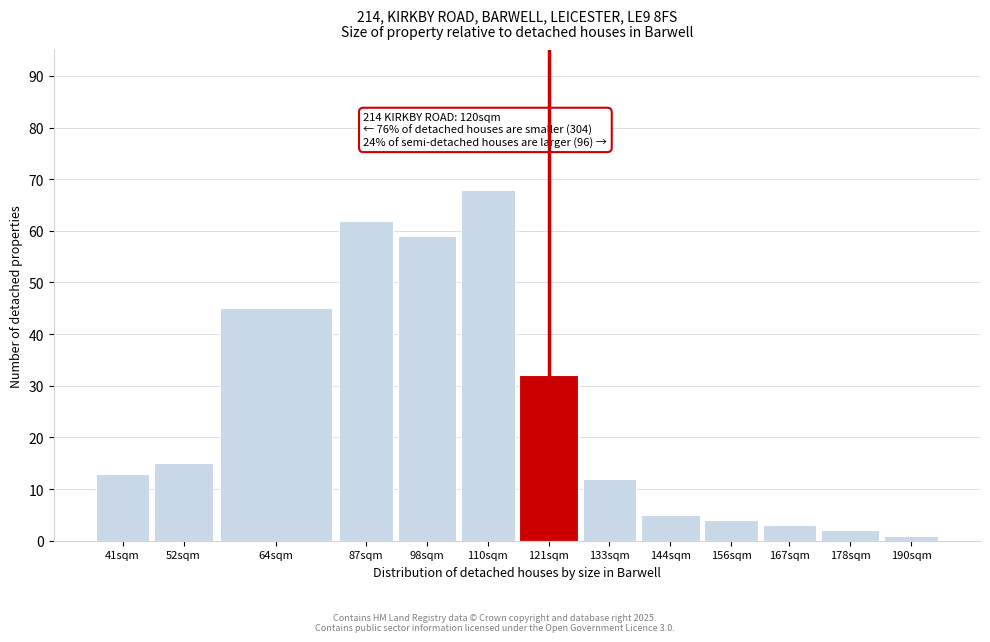

Reading left to right, what are all the values shown in this chart?

13	15	45	62	59	68	32	12	5	4	3	2	1